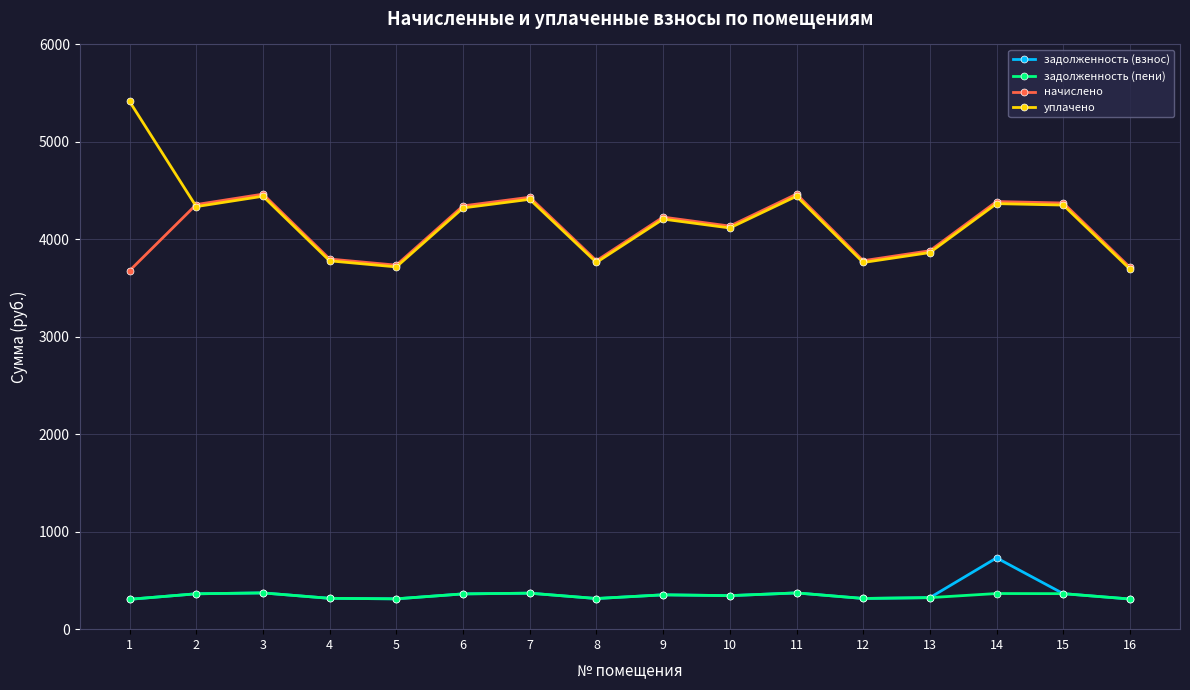

Rank the series by their maximum value, from lowest to highest.

задолженность (пени), задолженность (взнос), начислено, уплачено